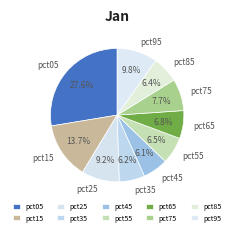

Is the sum of pct45 and pct25 greater than half?

No